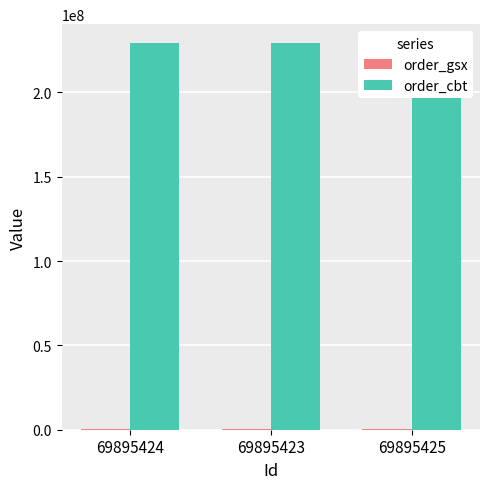

What is the sum of all order_gsx values?

1640922